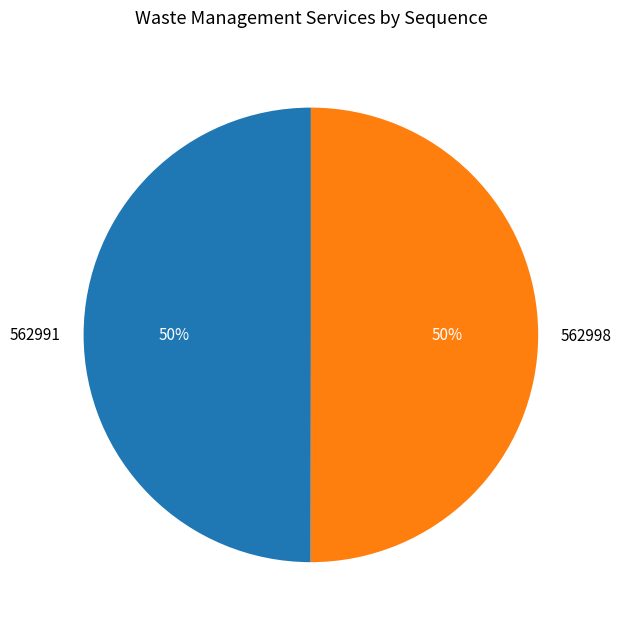

Is the sum of 562991 and 562998 greater than half?

Yes